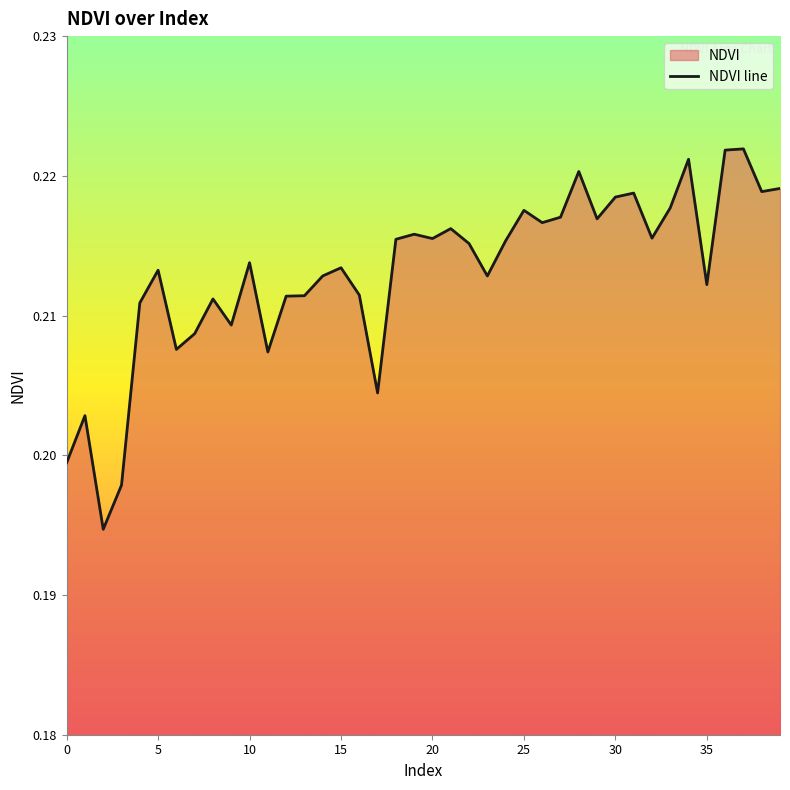

How many distinct data groups are displayed?

1